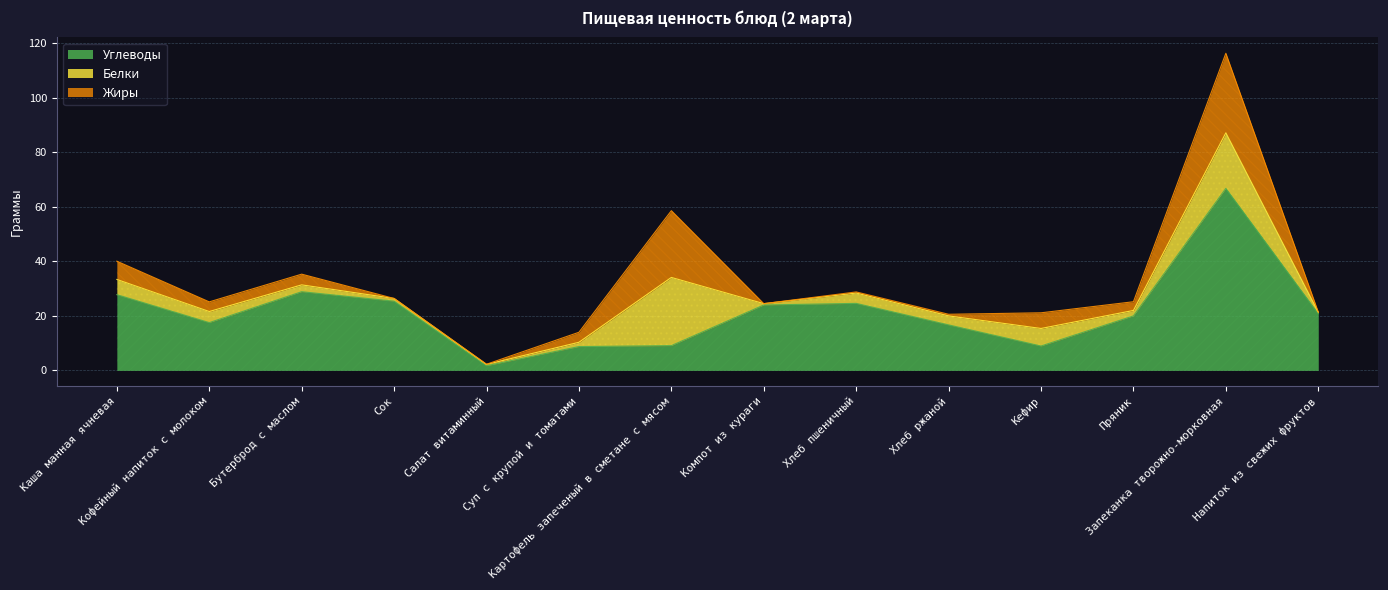

At which label is Углеводы closest to 34?

Бутерброд с маслом